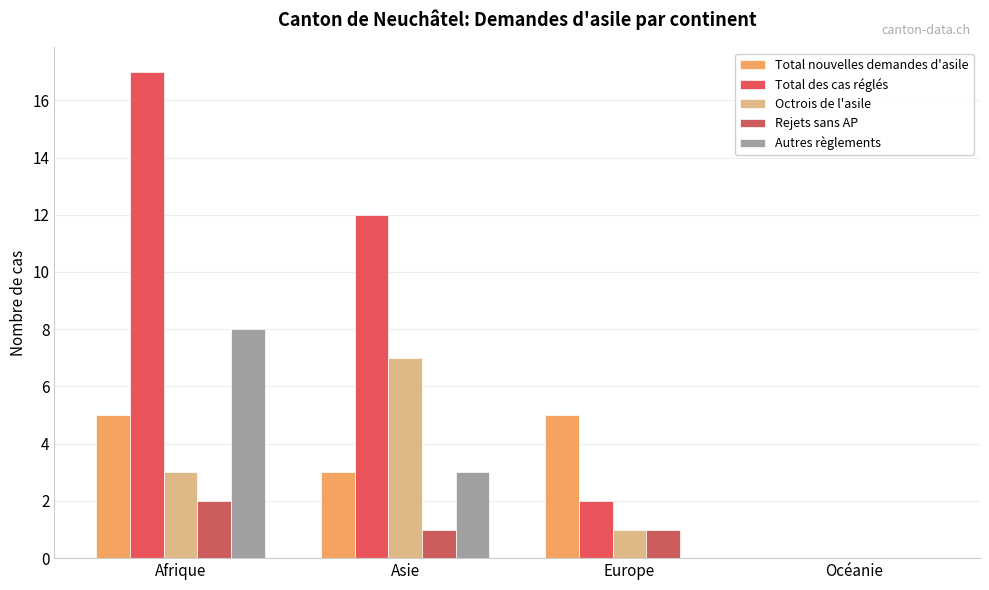

How many groups of bars are there?

4